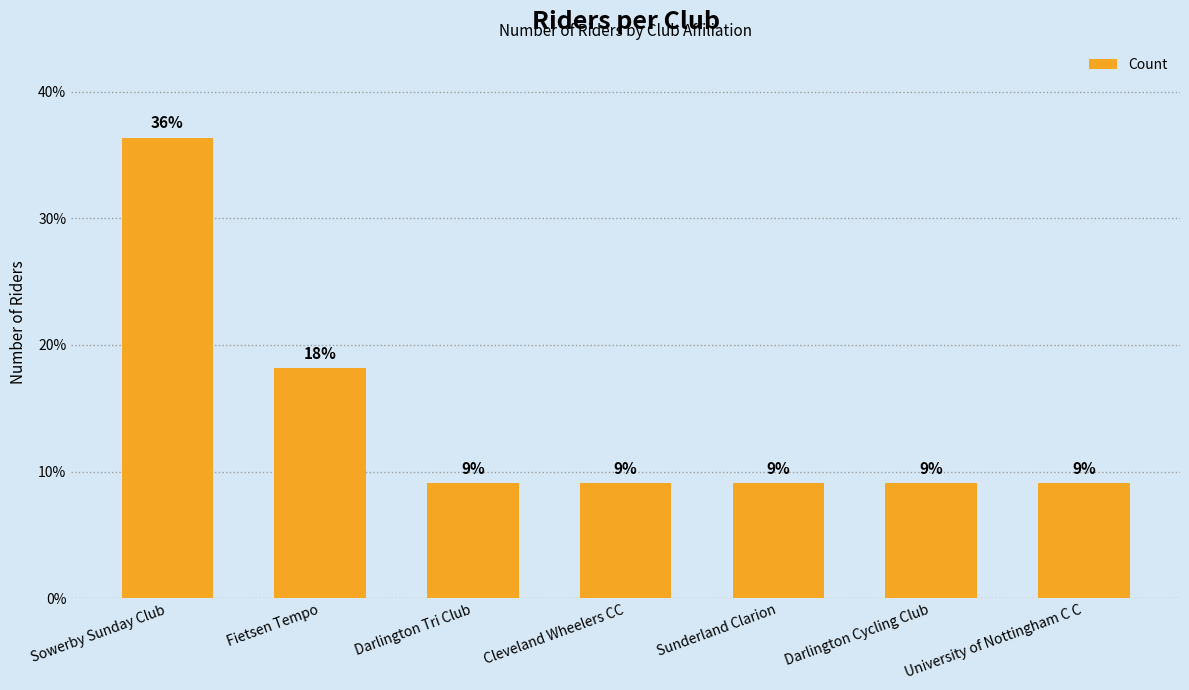

Between Sowerby Sunday Club and Darlington Cycling Club, which is larger?

Sowerby Sunday Club